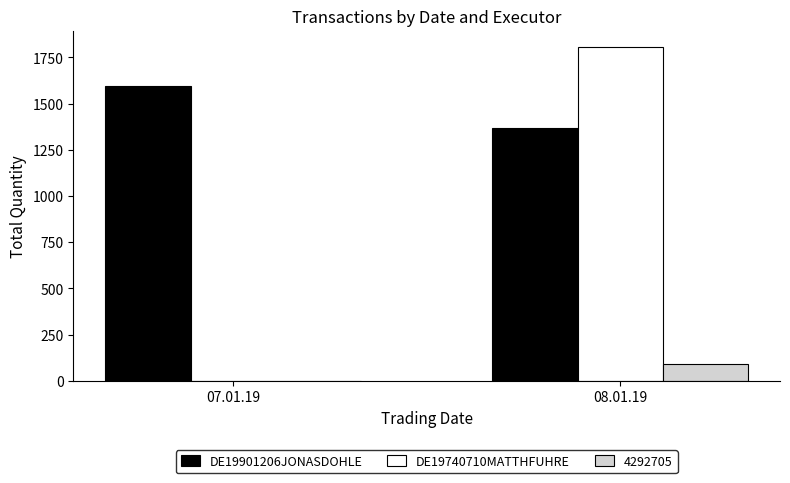

Which series changed the most between 07.01.19 and 08.01.19?

DE19740710MATTHFUHRE